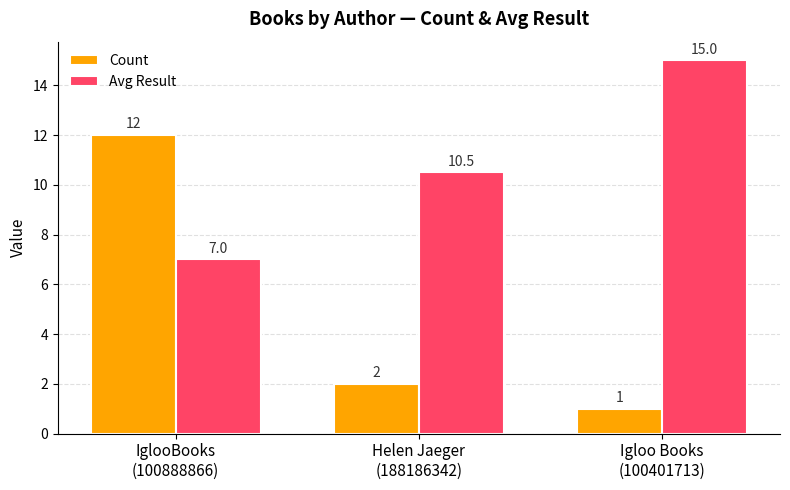

What is the label of the 1st bar from the left?

IglooBooks
(100888866)